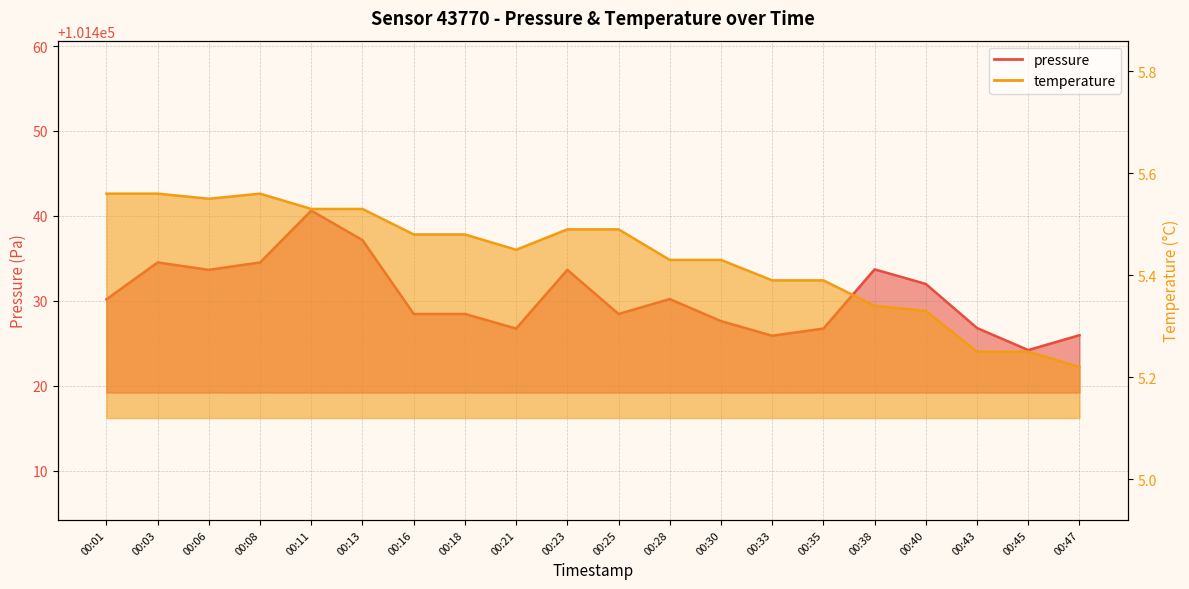

How many series are shown in this chart?

2